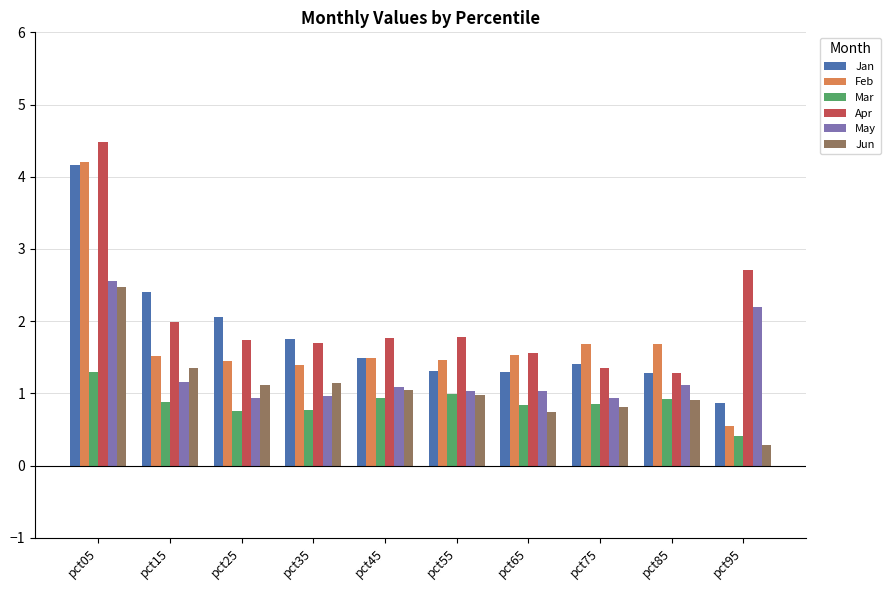

Which series has the largest range (max minus min)?

Feb